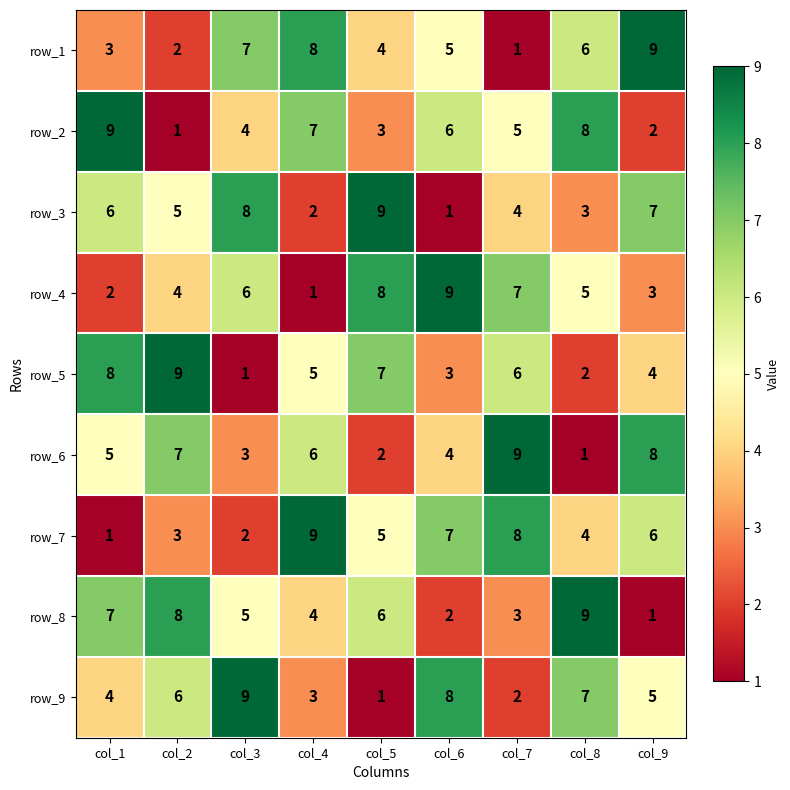

At how many categories does at least one series exceed 1?

9